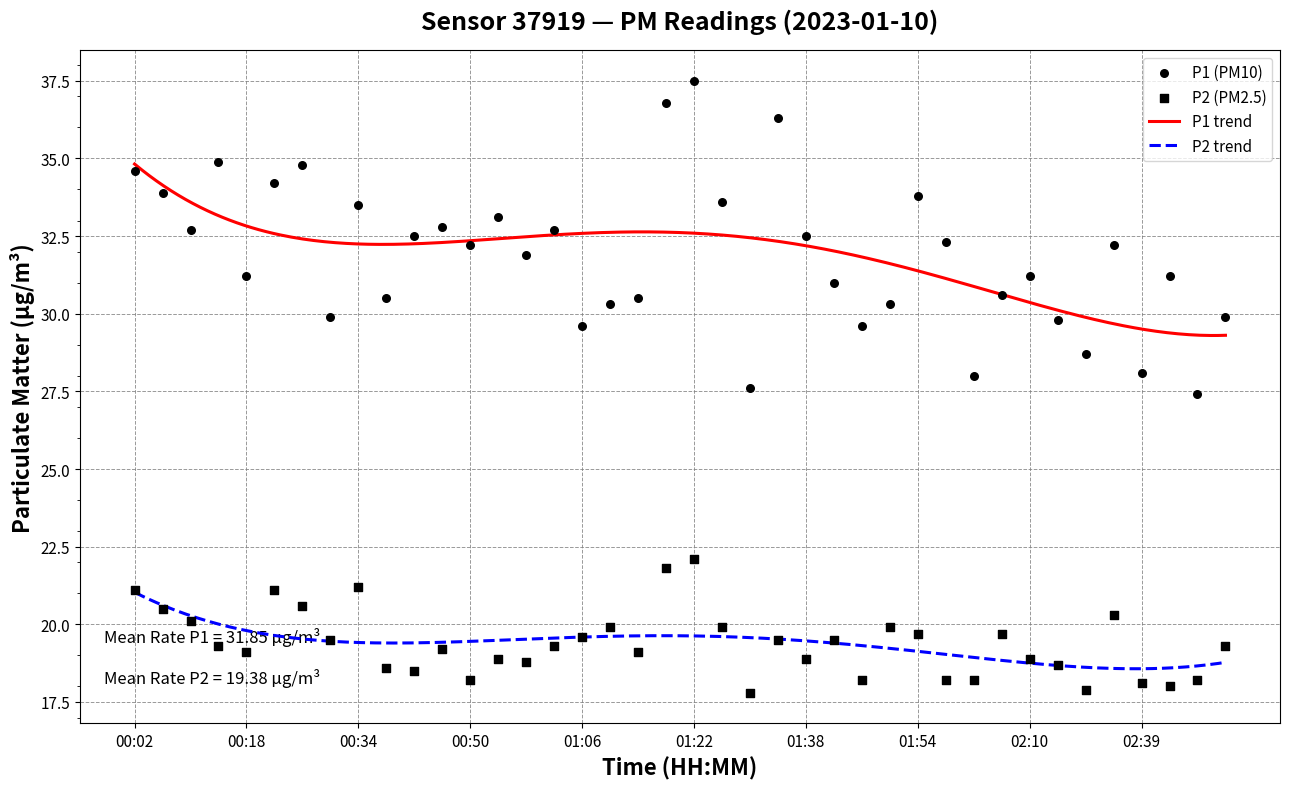

Is the value of P1 at 02:39 greater than the value of P2 at 00:10?

Yes